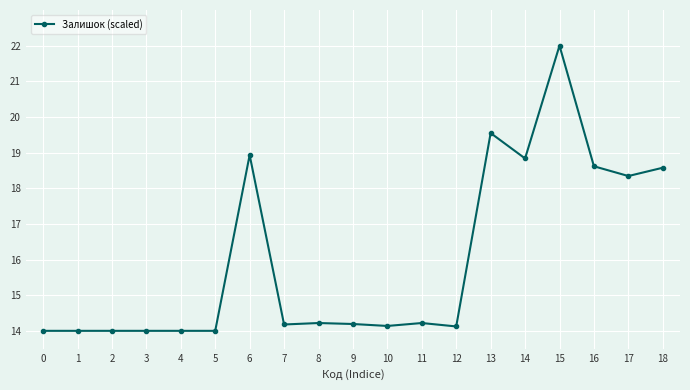

True or false: the data has more than 2 interior local peaks.

True